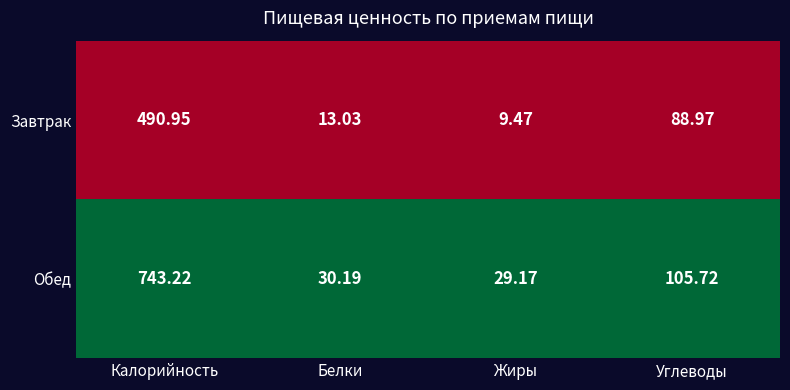

Which series changed the most between Калорийность and Углеводы?

Обед